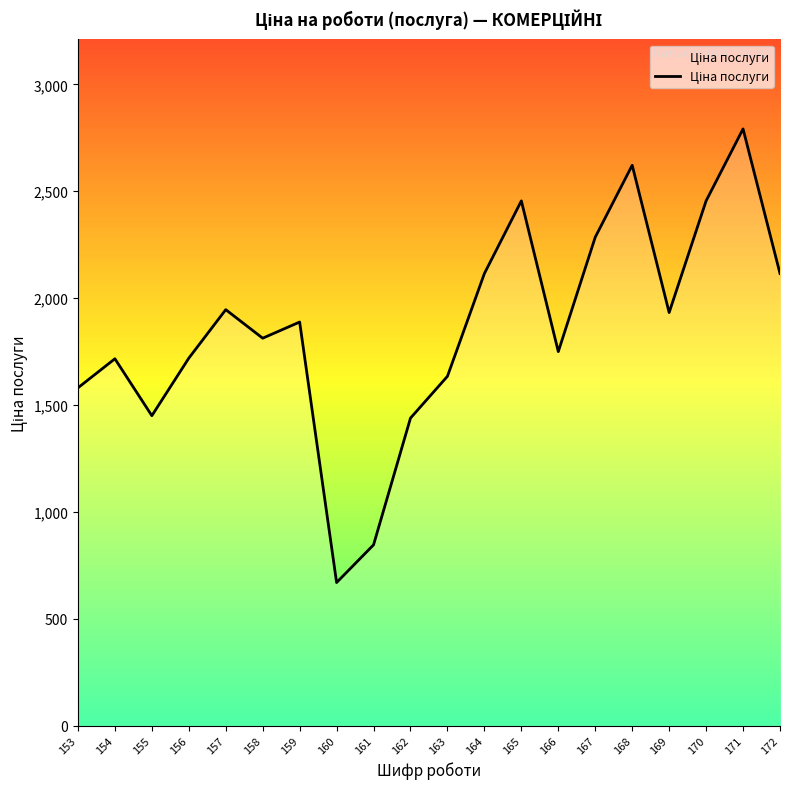

Where does the data first go above 1888?

157